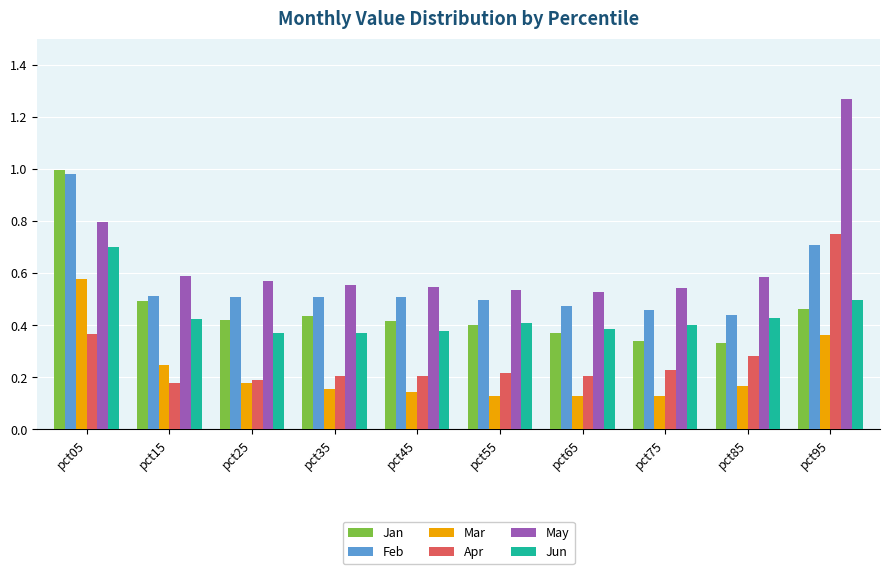

How many categories are shown in the chart?

10